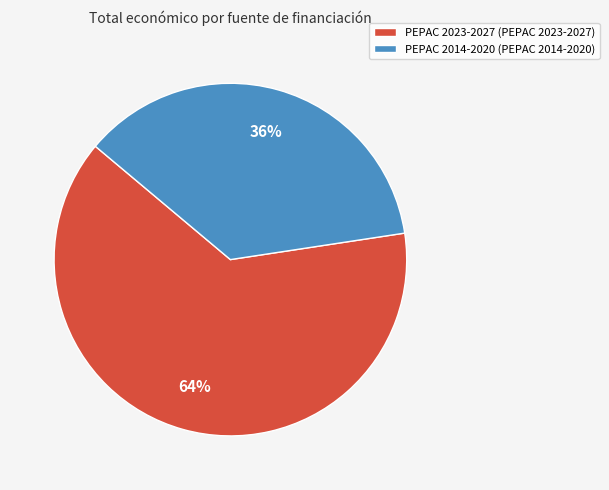

What is the ratio of the value at PEPAC 2014-2020 to the value at PEPAC 2023-2027?

0.6